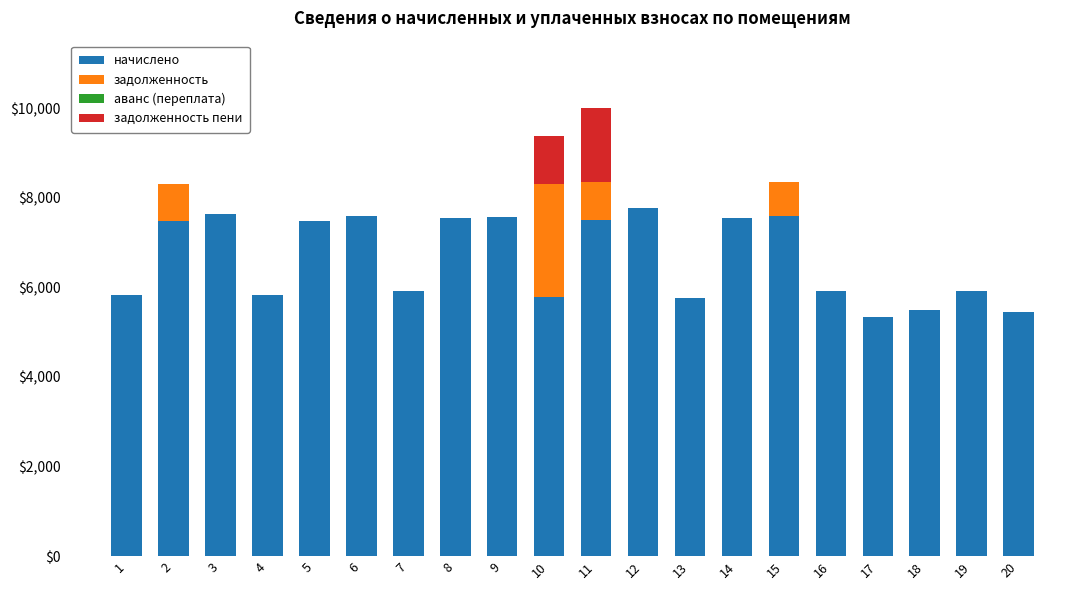

What is the total value across all series at 19?

5911.9